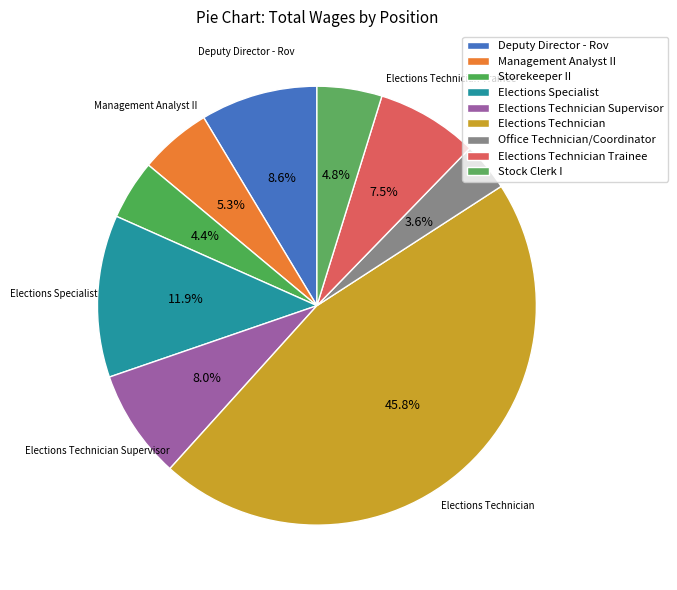

Is there a majority slice in this chart?

No